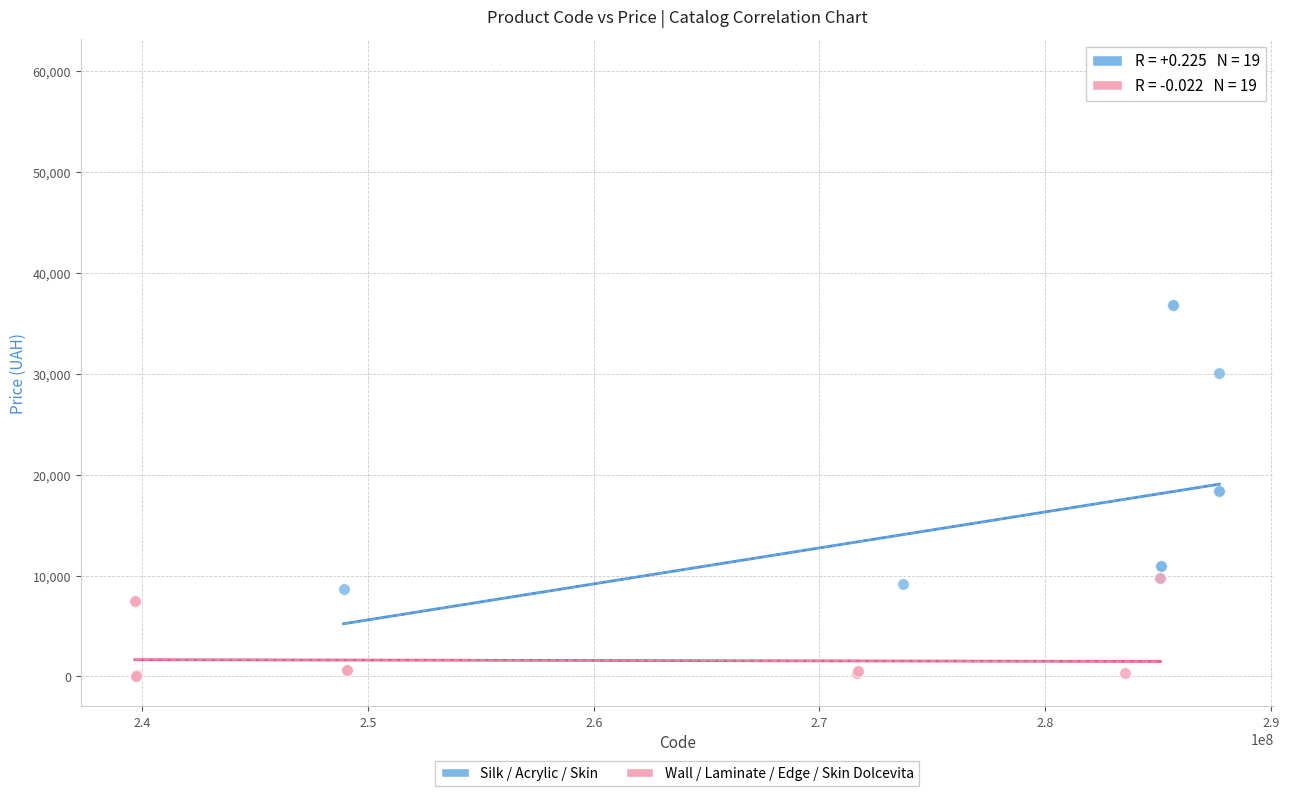

Which series contains the lowest Y value?

Wall / Laminate / Edge / Skin Dolcevita